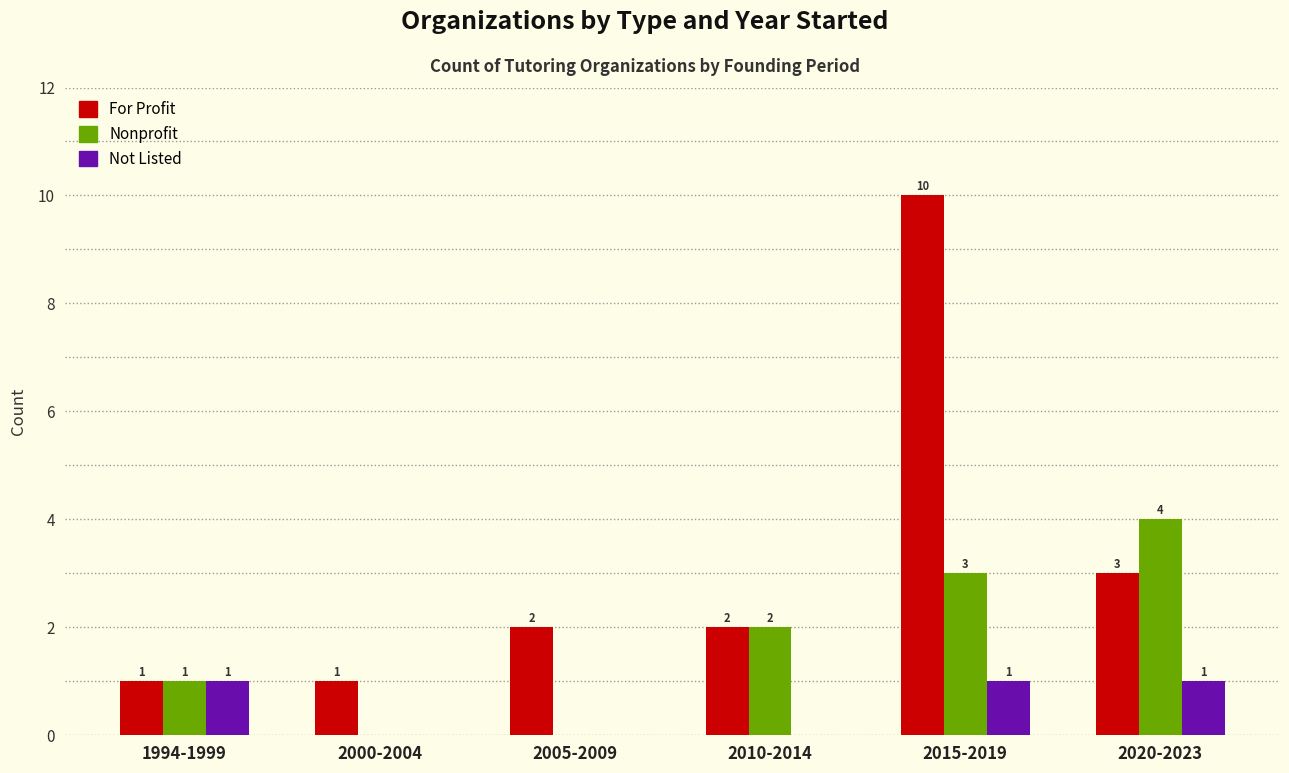

What value does the Not Listed series have at 2020-2023?

1